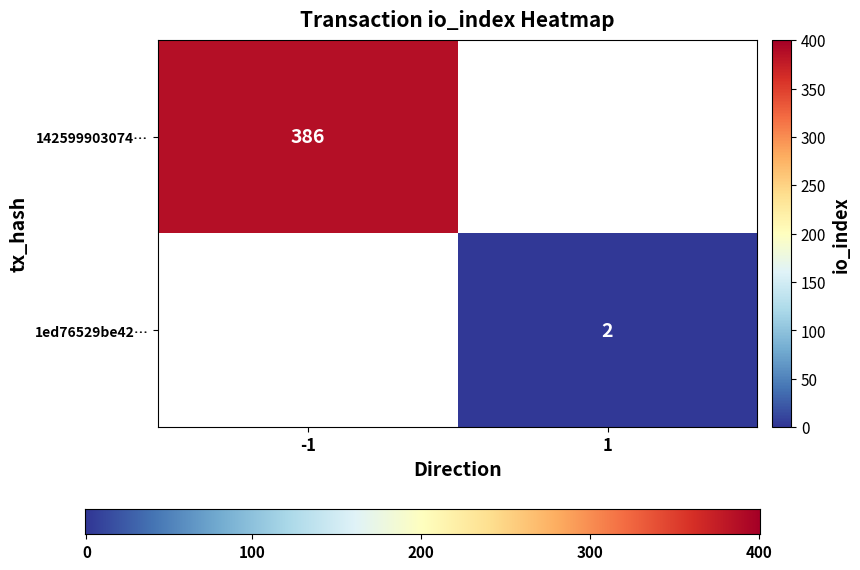

Reading left to right, list all the values displayed in this chart.

142599903074ccb4d91db79375f6349935cf95a: -1	386
1ed76529be421388a5979c4a885f28730d723d0: 1	2